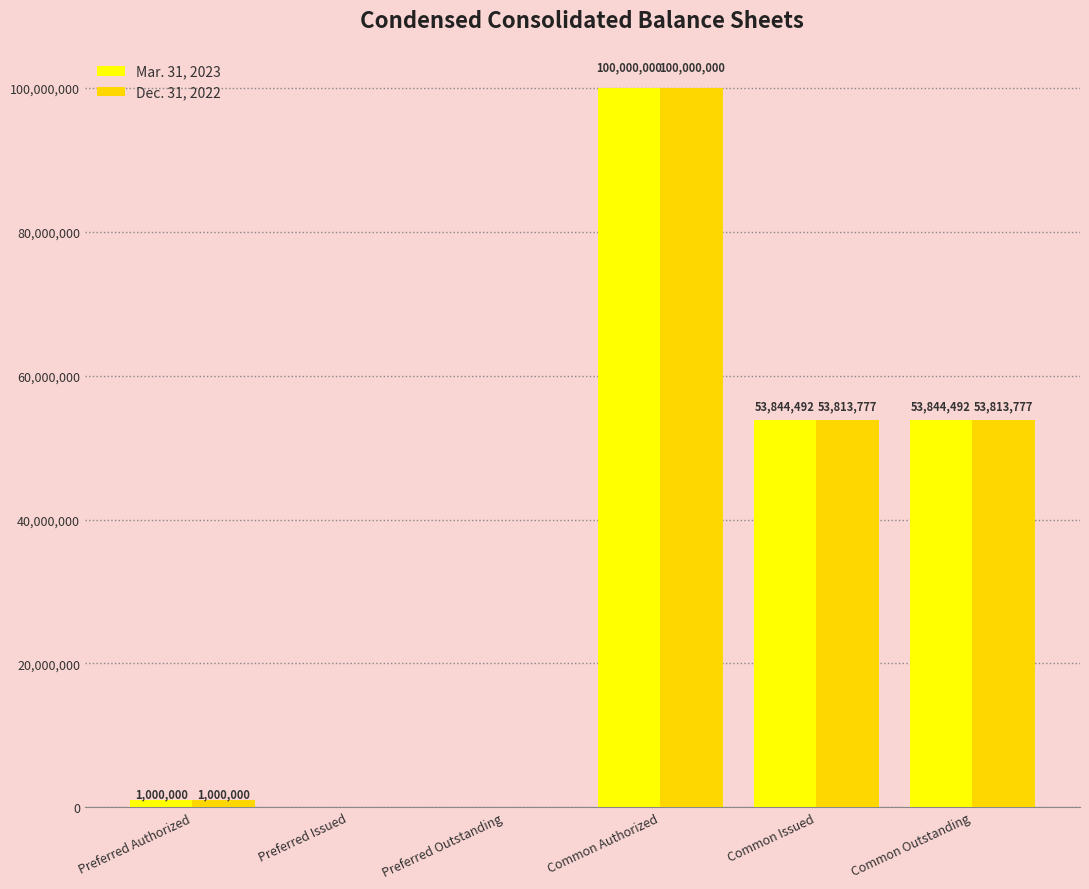

At which category is the sum across all series the highest?

Common Authorized